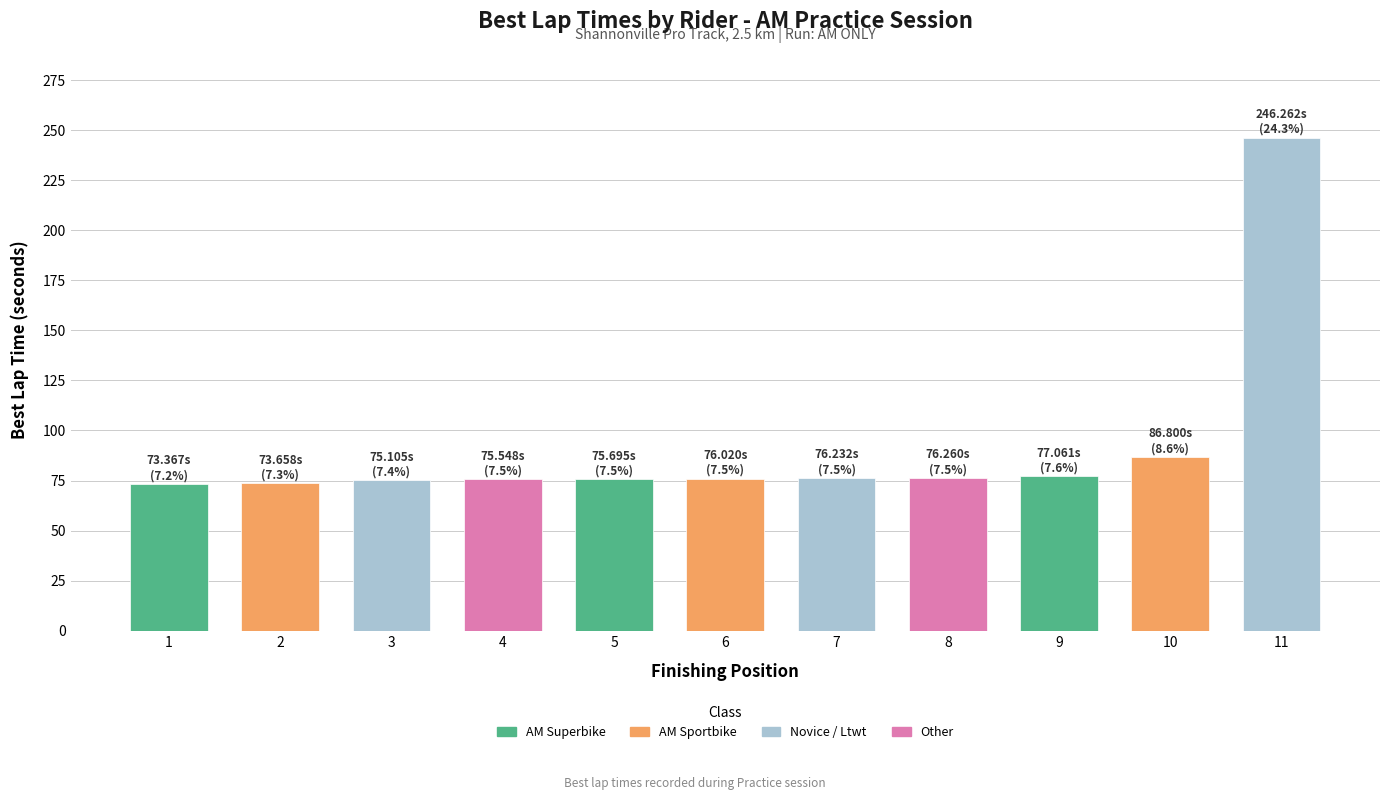

What is the sum of the values at 4 and 8?

151.8